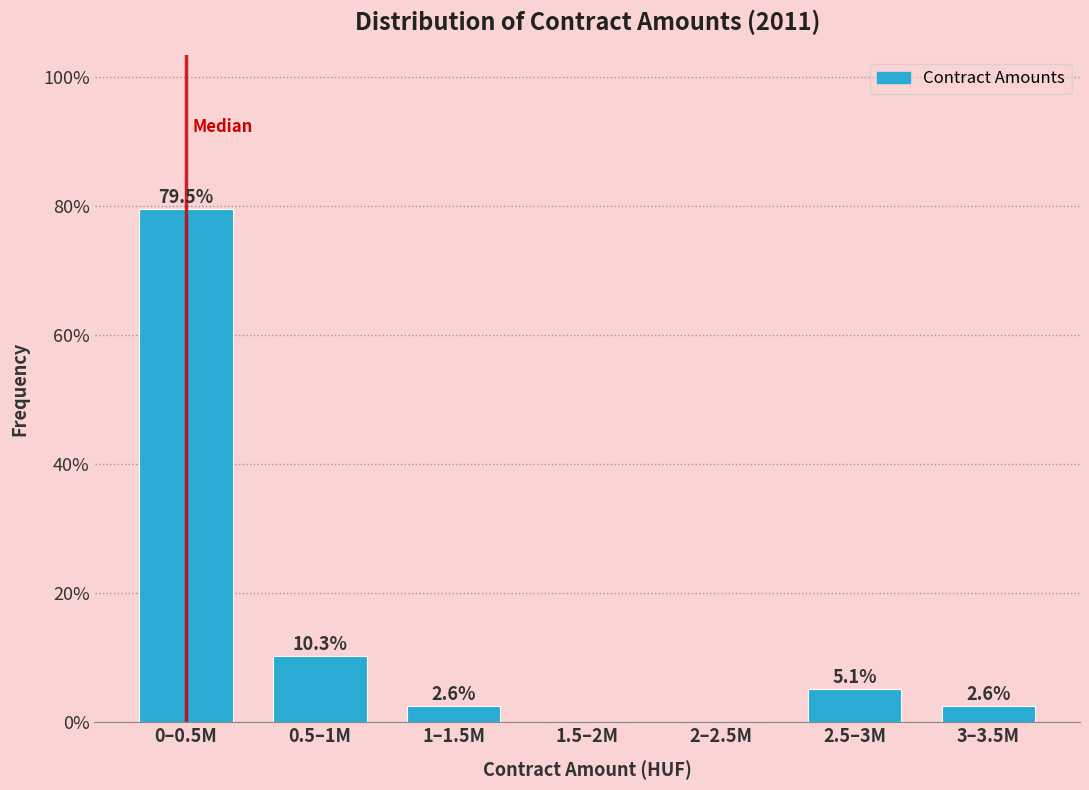

Reading left to right, extract all data points from this chart.

0–0.5M=79.5	0.5–1M=10.3	1–1.5M=2.6	1.5–2M=0.0	2–2.5M=0.0	2.5–3M=5.1	3–3.5M=2.6